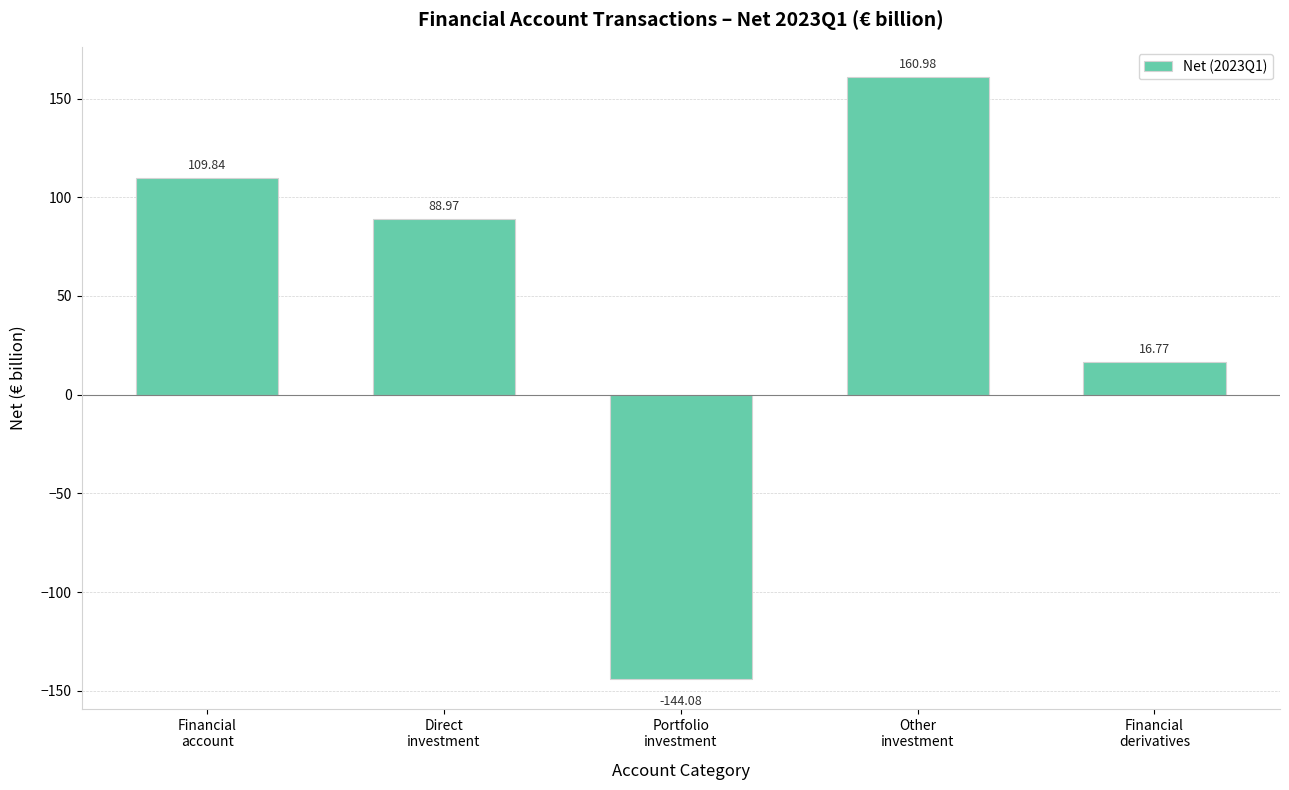

Count the number of data series in this chart.

1